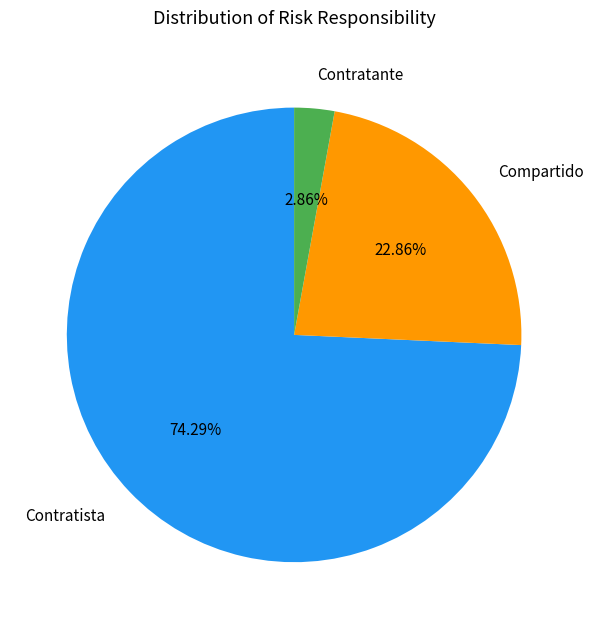

To the nearest percent, what percentage of the pie is Contratante?

3%